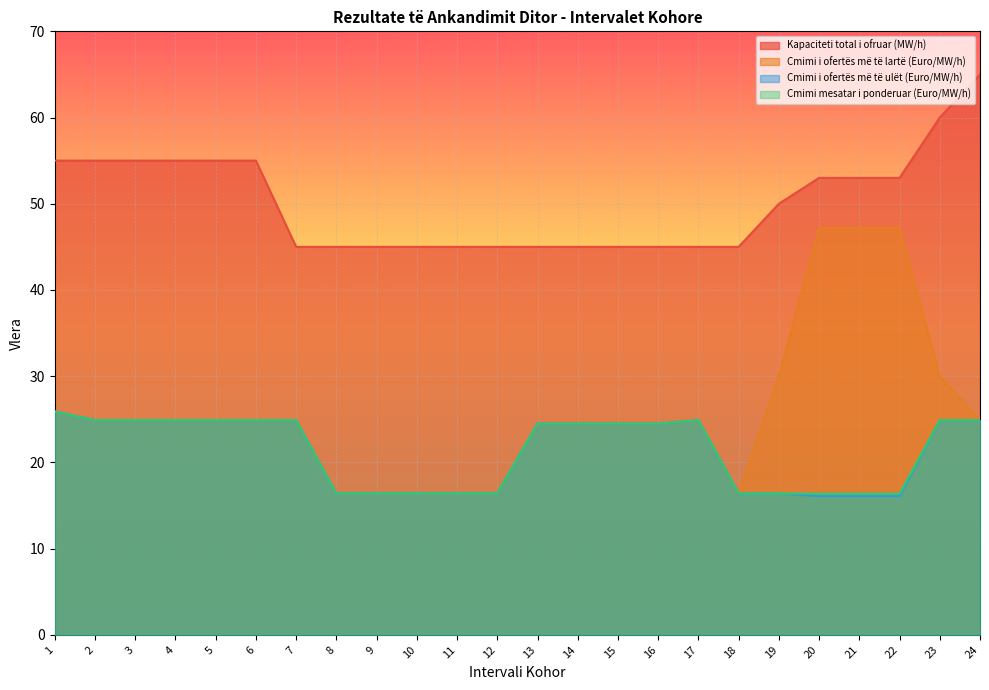

Is the value of Cmimi mesatar i ponderuar (Euro/MW/h) at 19 greater than the value of Cmimi i ofertës më të ulët (Euro/MW/h) at 5?

No